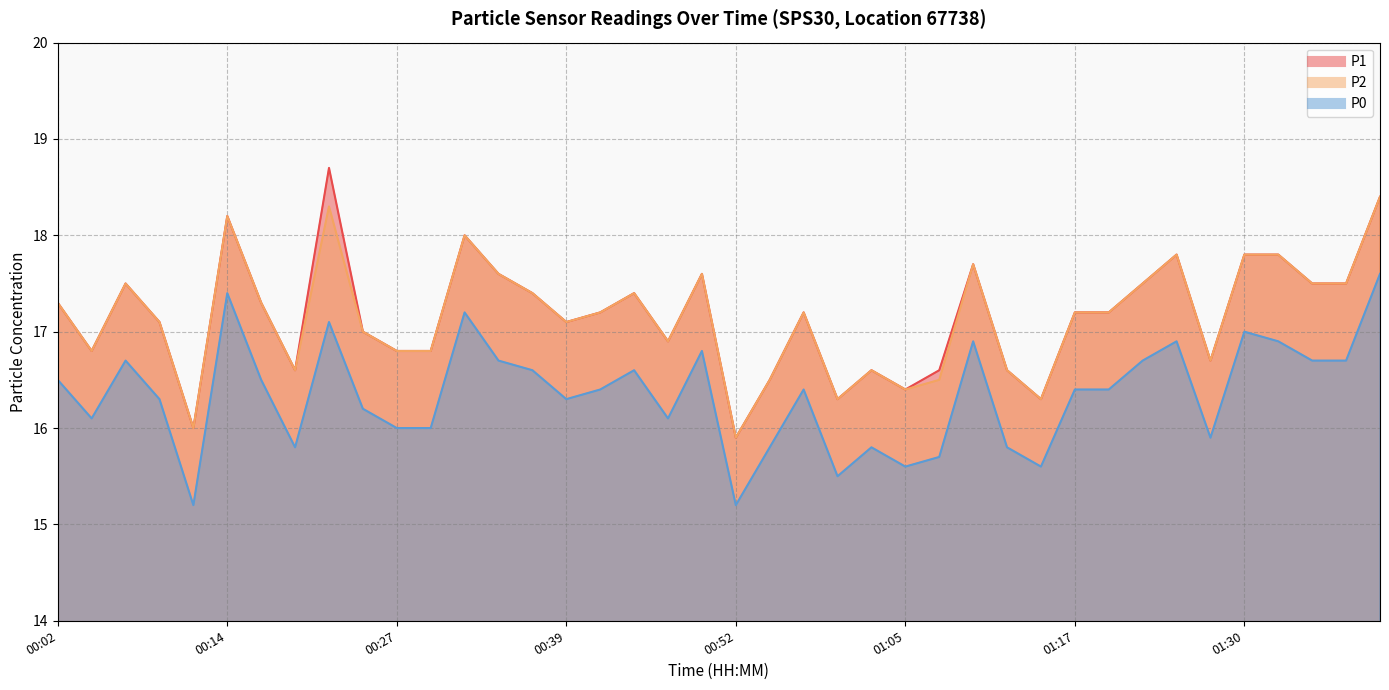

True or false: P0 and P1 cross at least once.

False